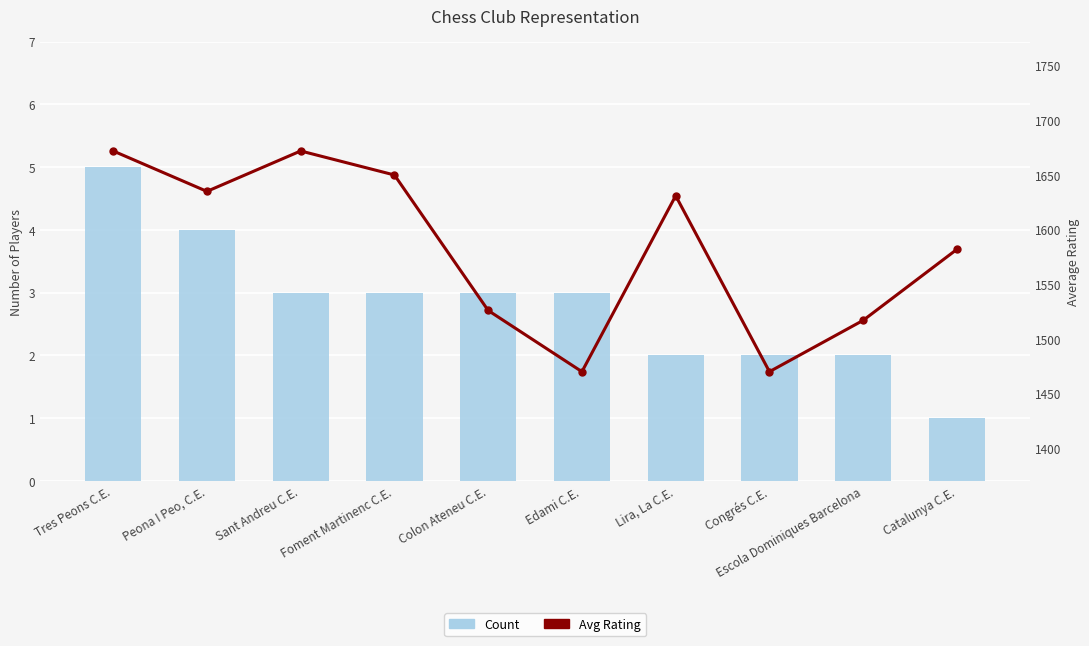

How many data points does each series have?

10